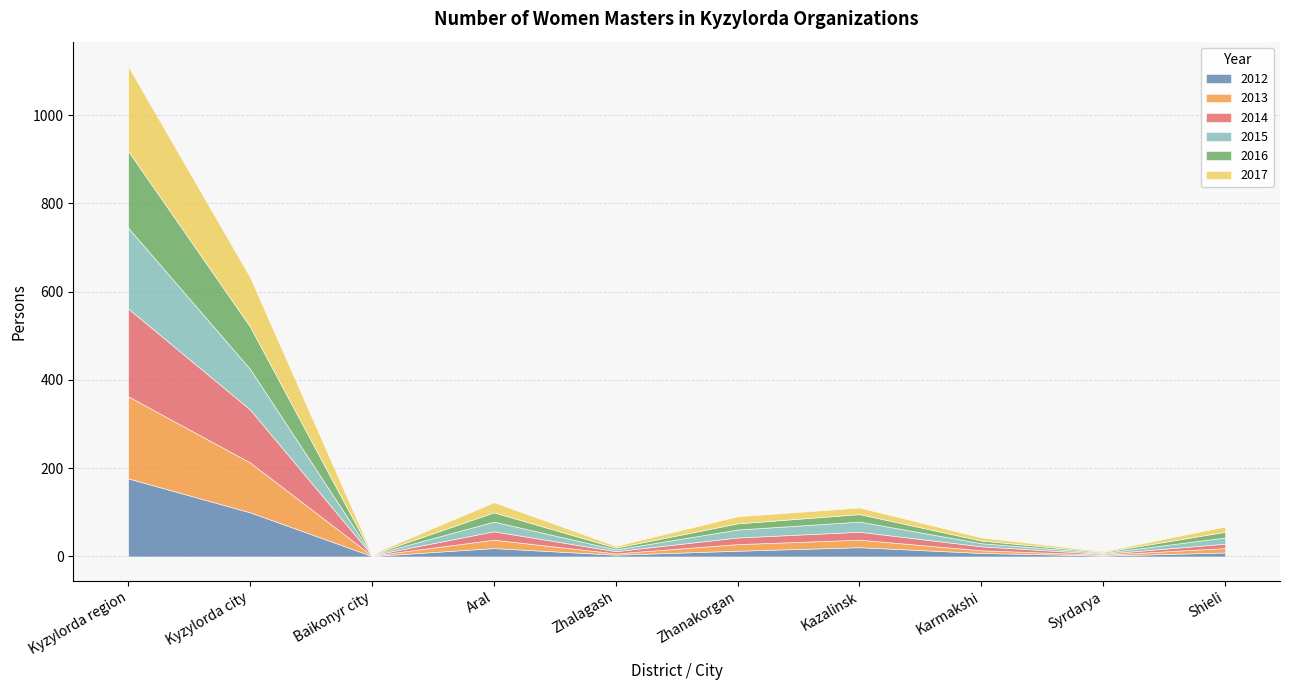

In 2016, how many points are lower than both neighbors (excluding endpoints)?

3